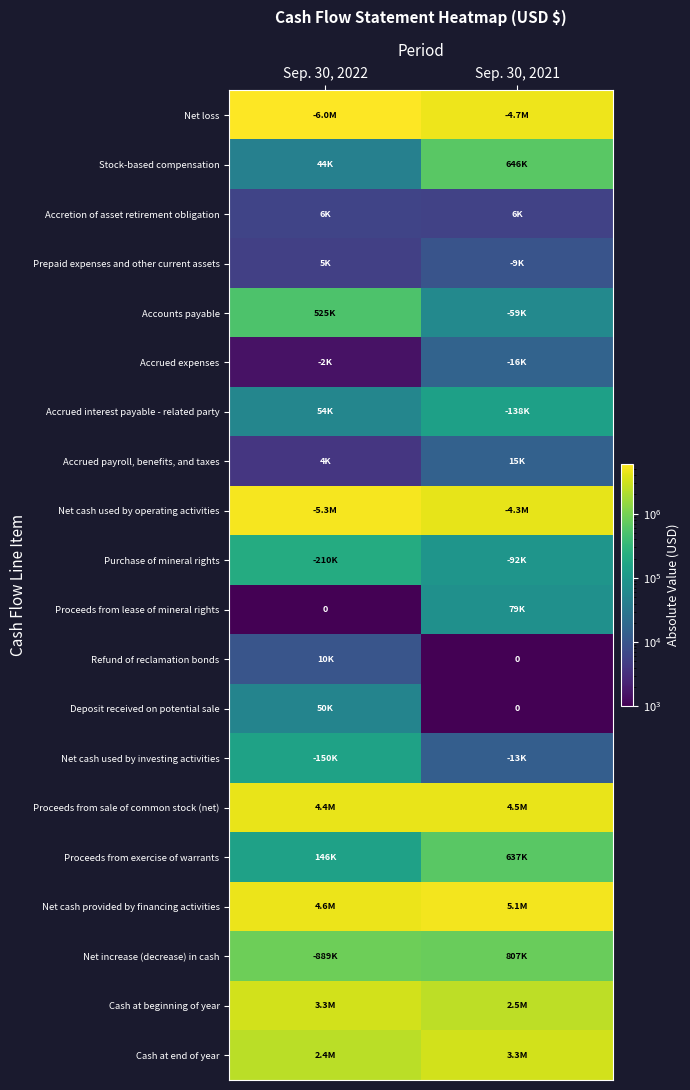

What is the sum of the Net cash used by operating activities values at Sep. 30, 2021 and Sep. 30, 2022?

9588888.0